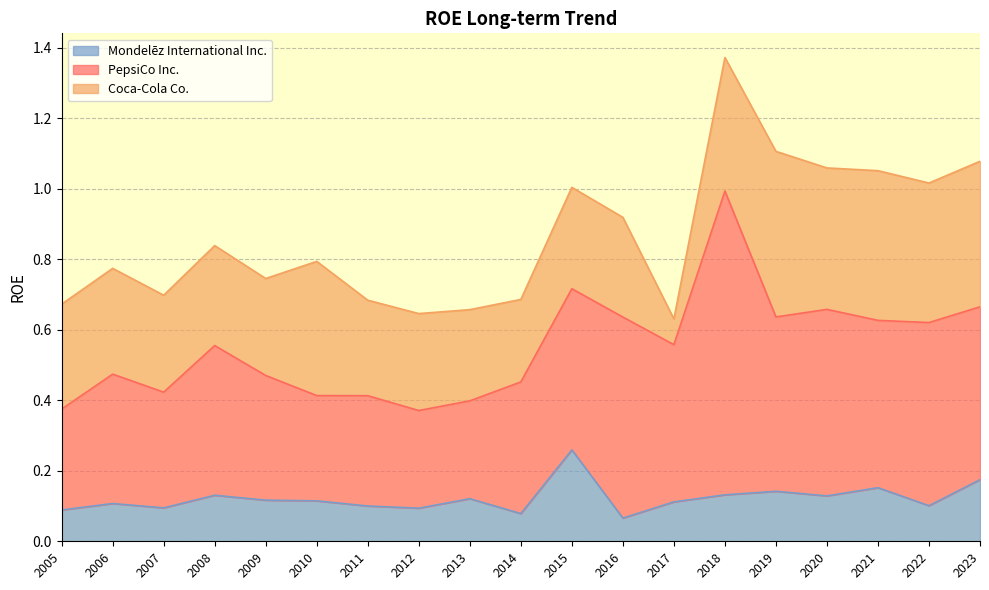

What is the greatest value displayed?

0.9